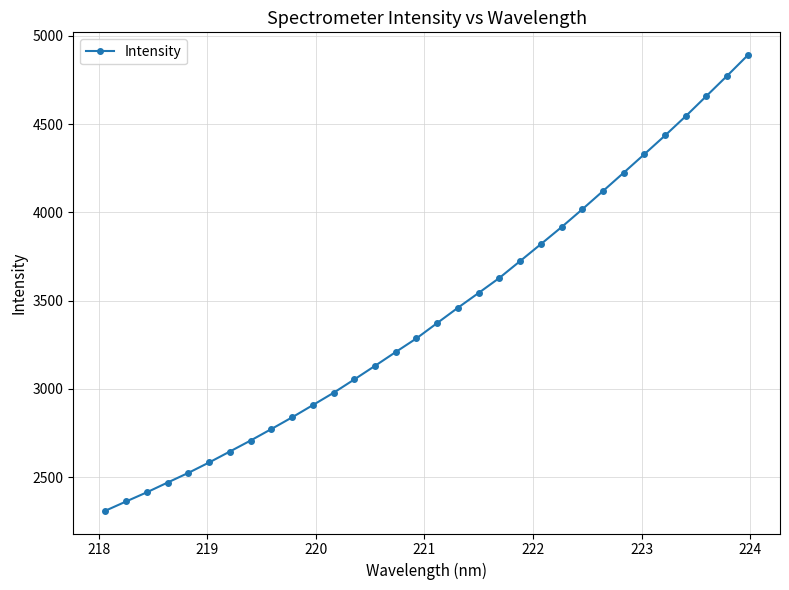

True or false: the data has more than 2 interior local peaks.

False